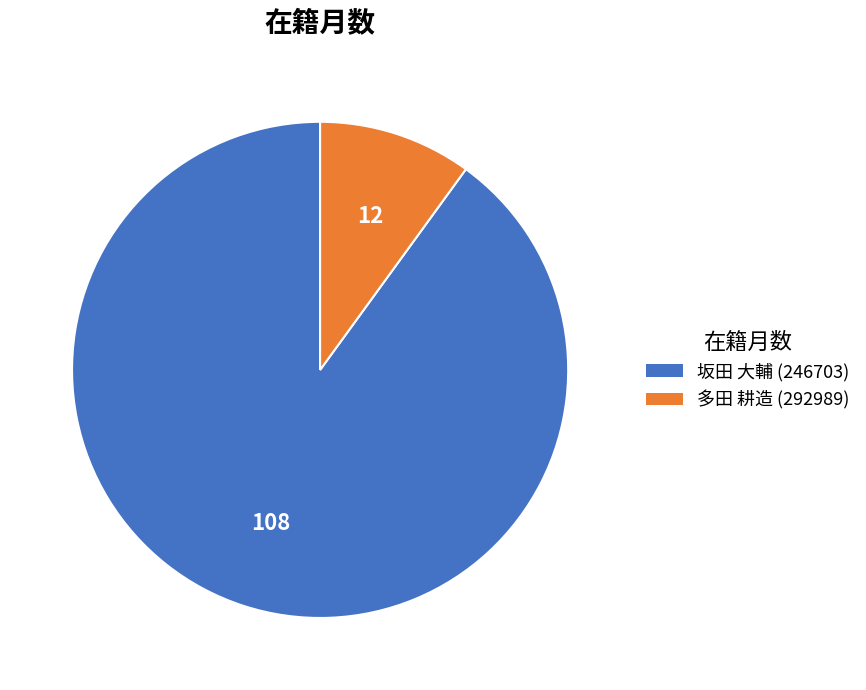

The 多田 耕造 (292989) slice represents 2% of the pie. True or false?

False